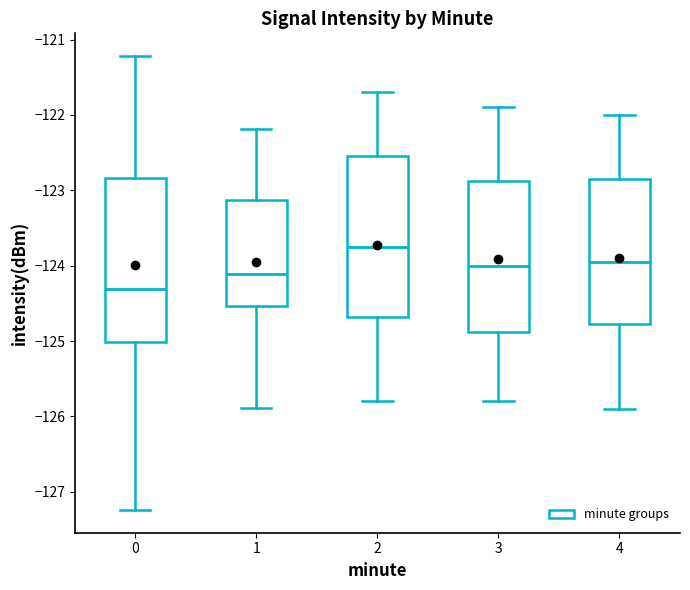

Reading left to right, transcribe this box plot: for each box, give where its median line is, the range the box spans, and where its two whiskers end, as read against the y-axis. The values are not printed on the chart, so give them approximately, as read against the axis.

0: median -124.3, box -125.0 to -122.8, whiskers -127.2 to -121.2
1: median -124.1, box -124.5 to -123.1, whiskers -125.9 to -122.2
2: median -123.7, box -124.7 to -122.5, whiskers -125.8 to -121.7
3: median -124.0, box -124.9 to -122.9, whiskers -125.8 to -121.9
4: median -123.9, box -124.8 to -122.8, whiskers -125.9 to -122.0